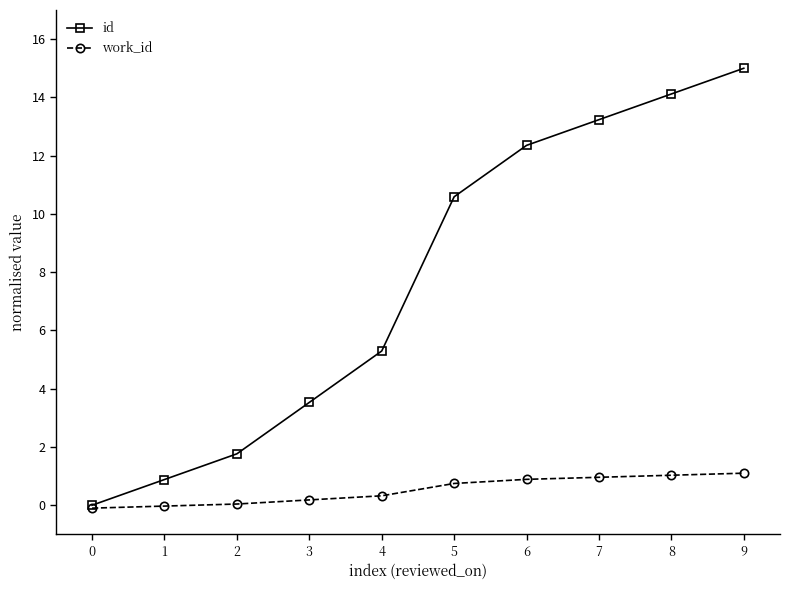

Which series has the largest range (max minus min)?

id